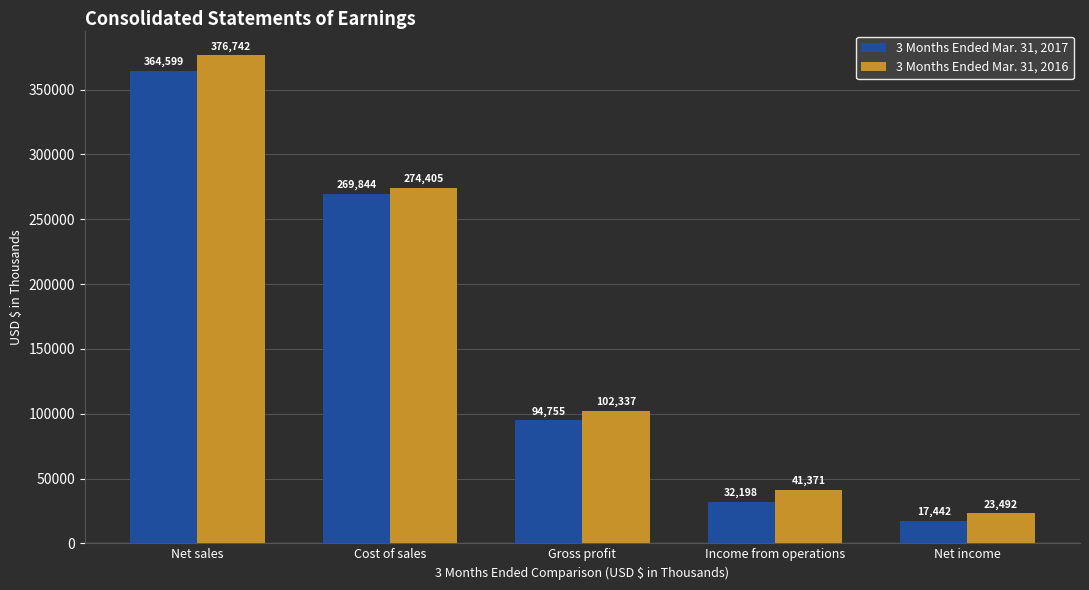

At which category is the sum across all series the highest?

Net sales